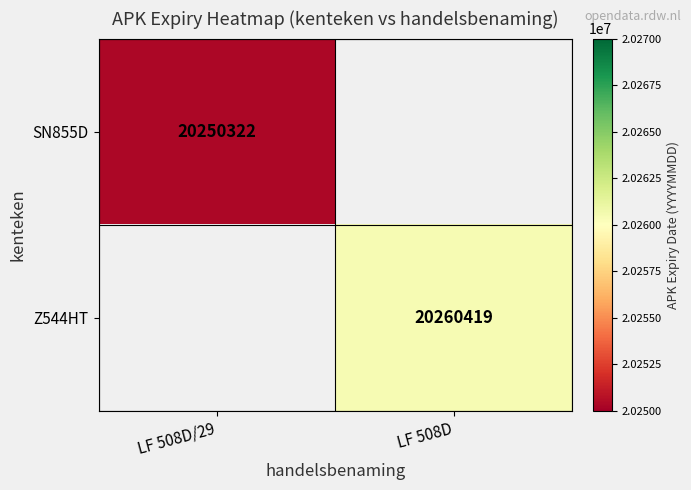

How many data points does each series have?

2